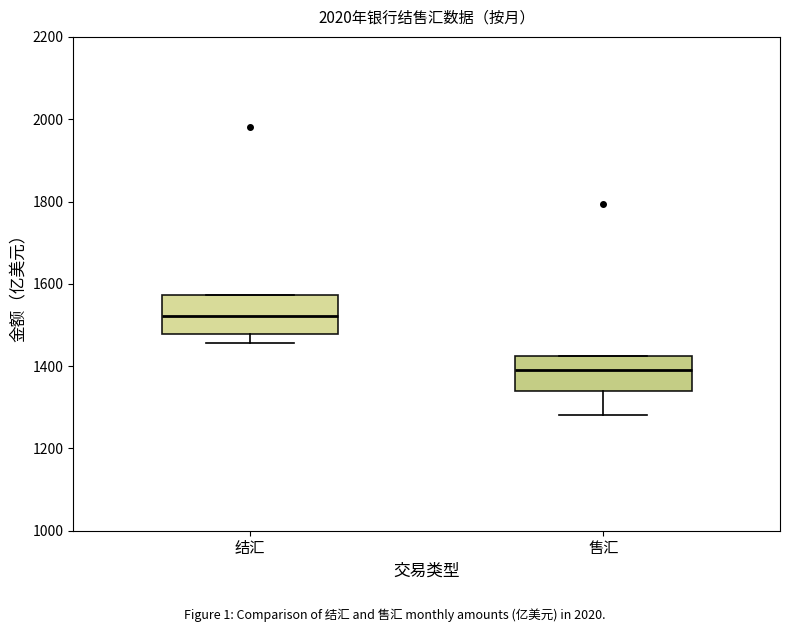

Which box has the lowest median line?

售汇